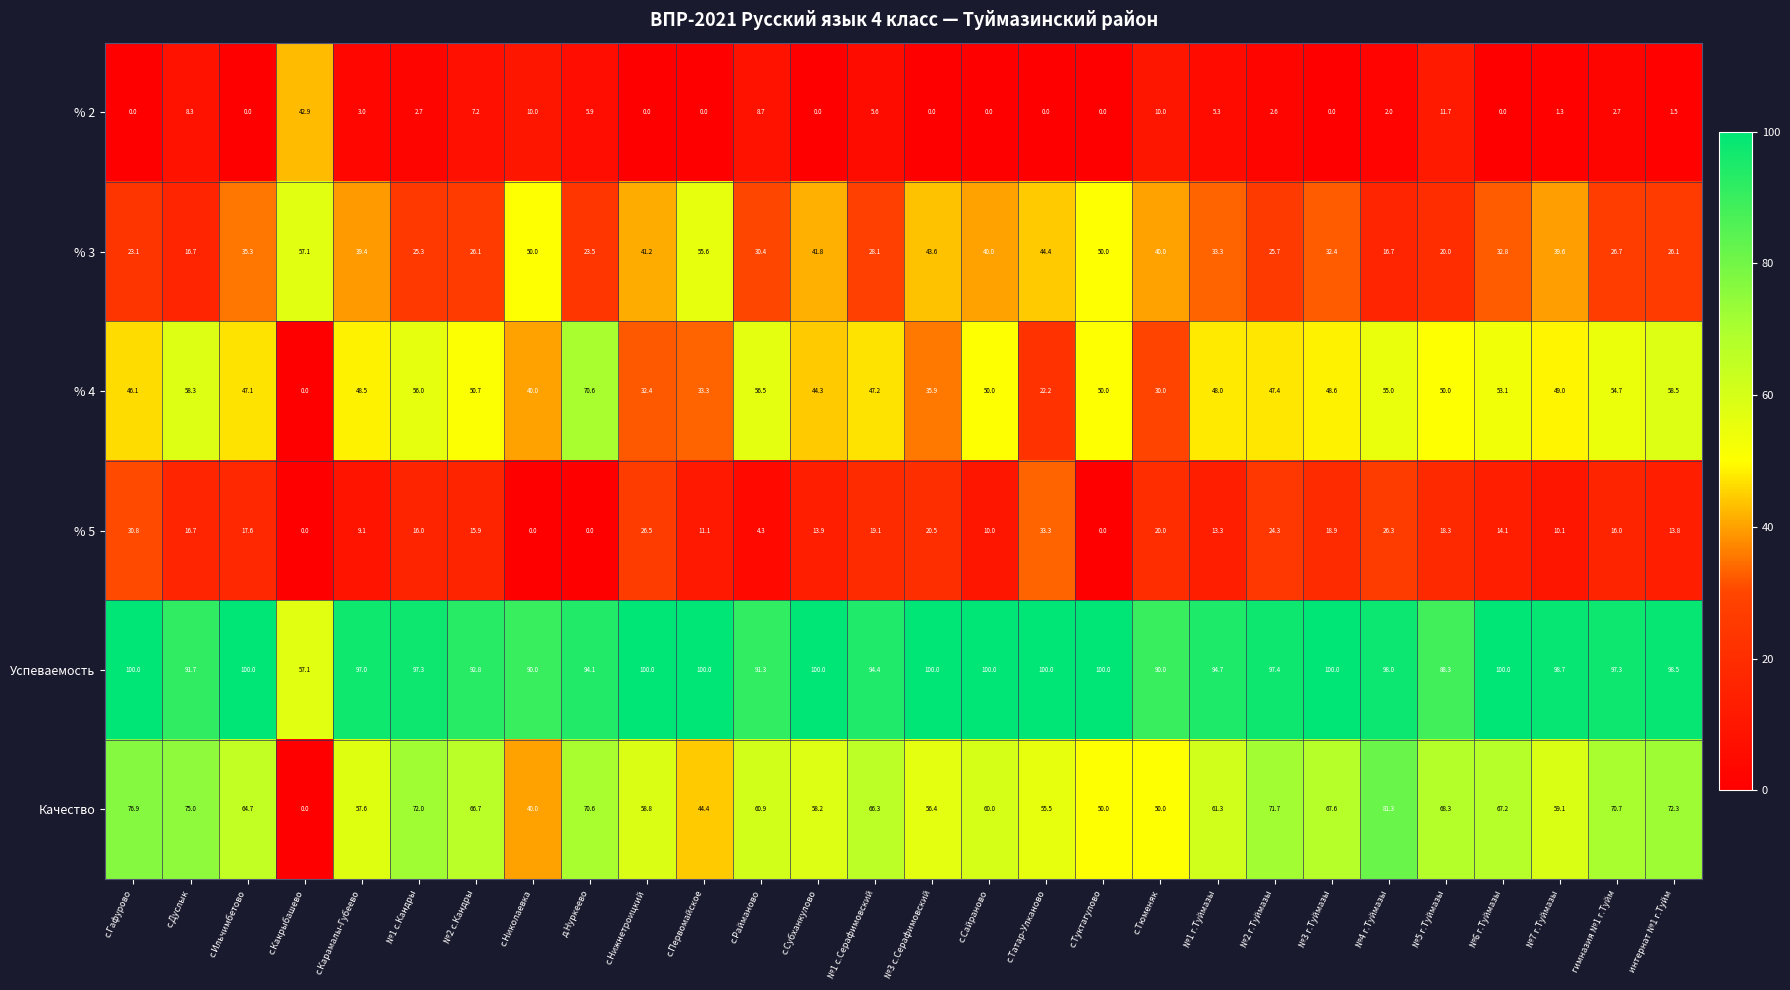

What is the difference between the maximum and minimum values in the Качество series?

81.3